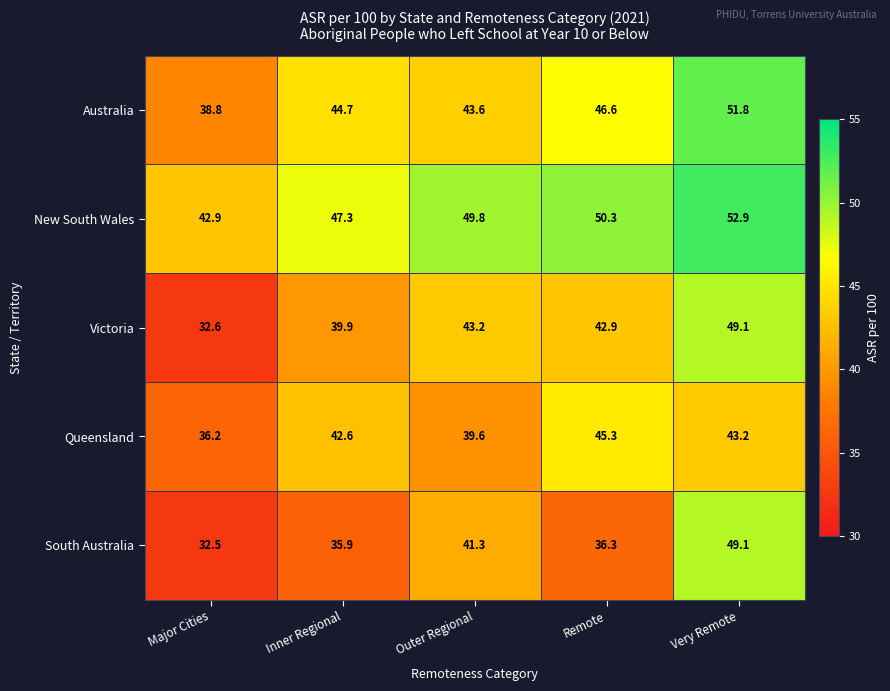

At which category does the chart reach its minimum across all series?

Major Cities